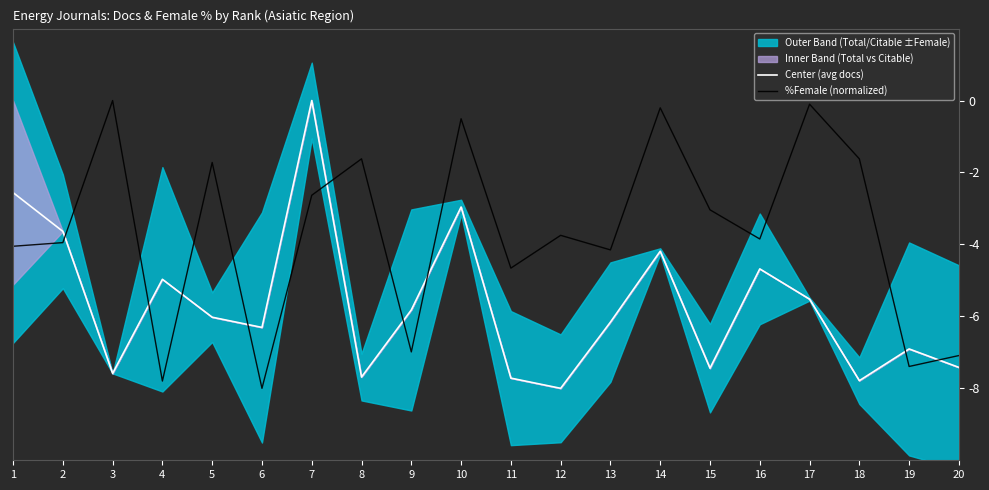

Reading left to right, what are all the values shown in this chart?

Center (avg docs): -2.6	-3.6	-7.6	-5.0	-6.0	-6.3	0.0	-7.7	-5.8	-3.0	-7.7	-8.0	-6.2	-4.2	-7.4	-4.7	-5.5	-7.8	-6.9	-7.4
%Female (normalized): -4.1	-3.9	0.0	-7.8	-1.7	-8.0	-2.6	-1.6	-7.0	-0.5	-4.7	-3.7	-4.2	-0.2	-3.0	-3.8	-0.1	-1.6	-7.4	-7.1